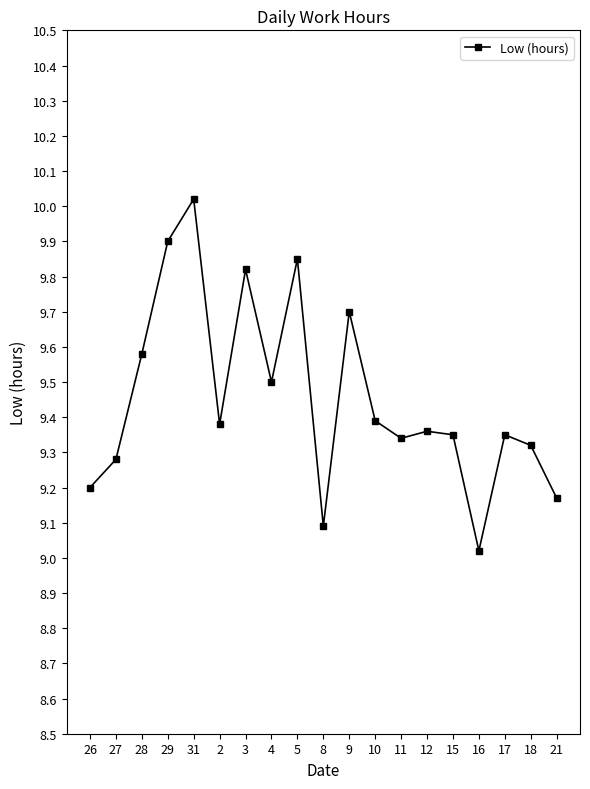

What is the maximum value shown in the chart?

10.0